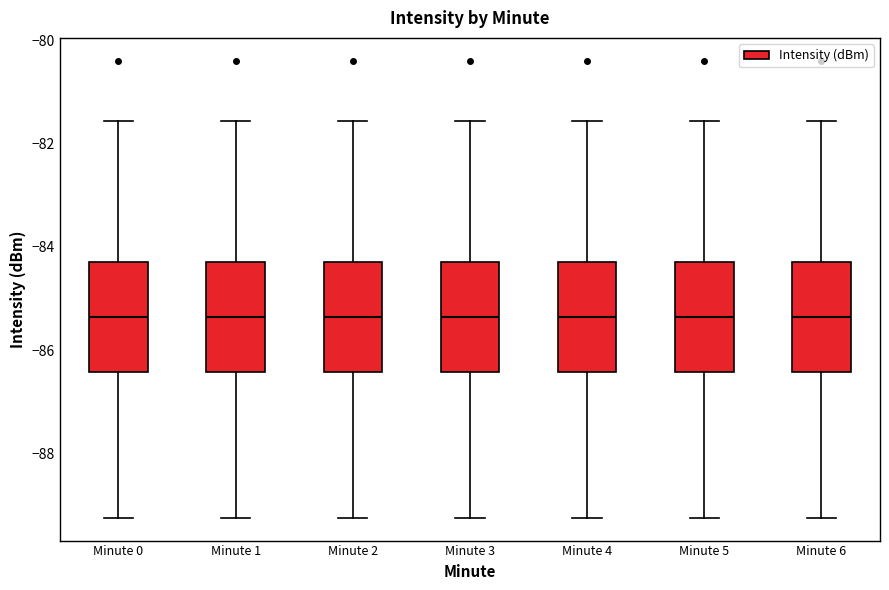

Where is the lower edge of the box for Minute 1 on the y-axis? The values are not printed on the chart, so give them approximately, as read against the axis.

-86.4